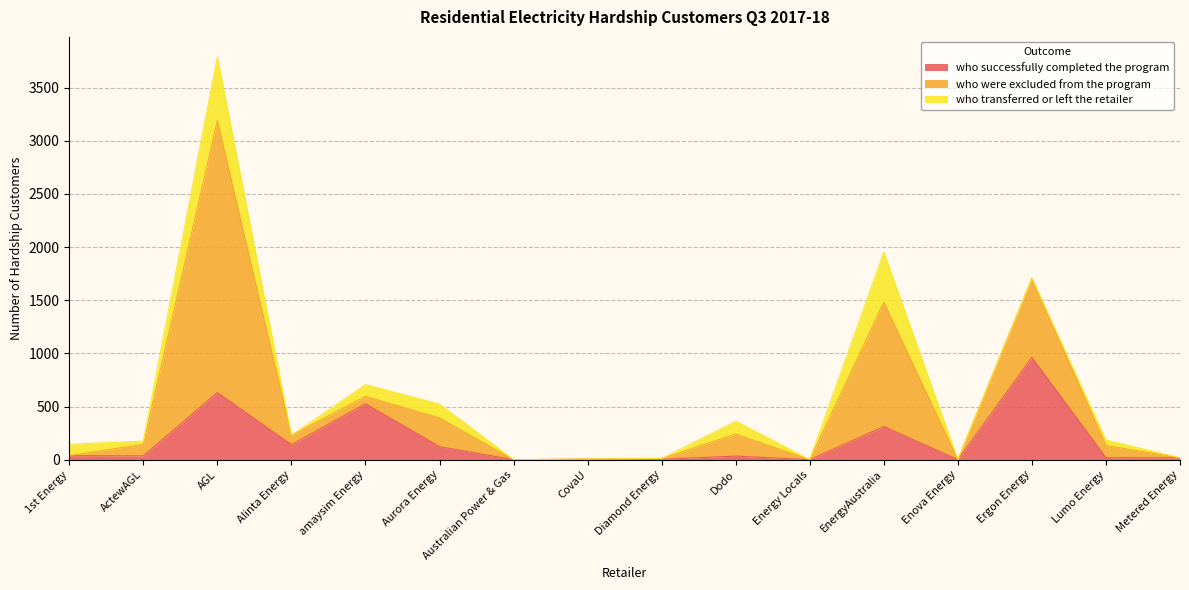

At which label does who successfully completed the program reach its peak?

Ergon Energy